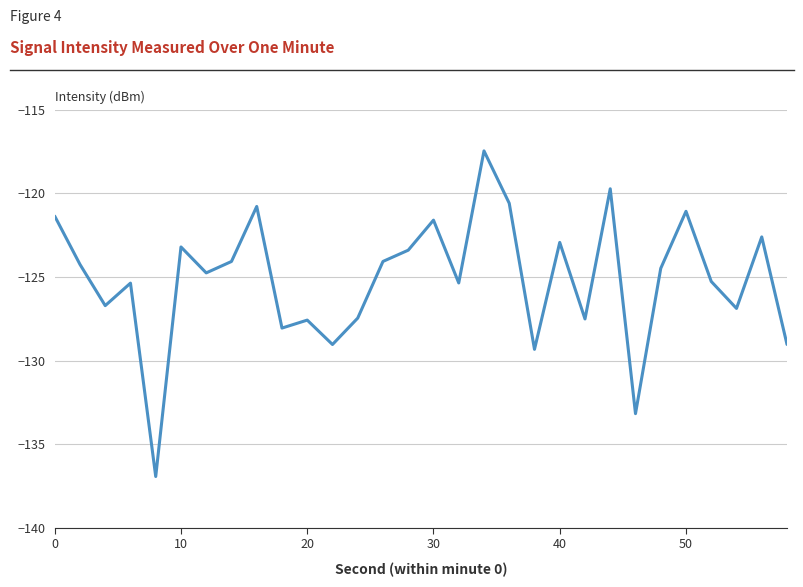

Does the chart display data point markers on the line(s)?

No